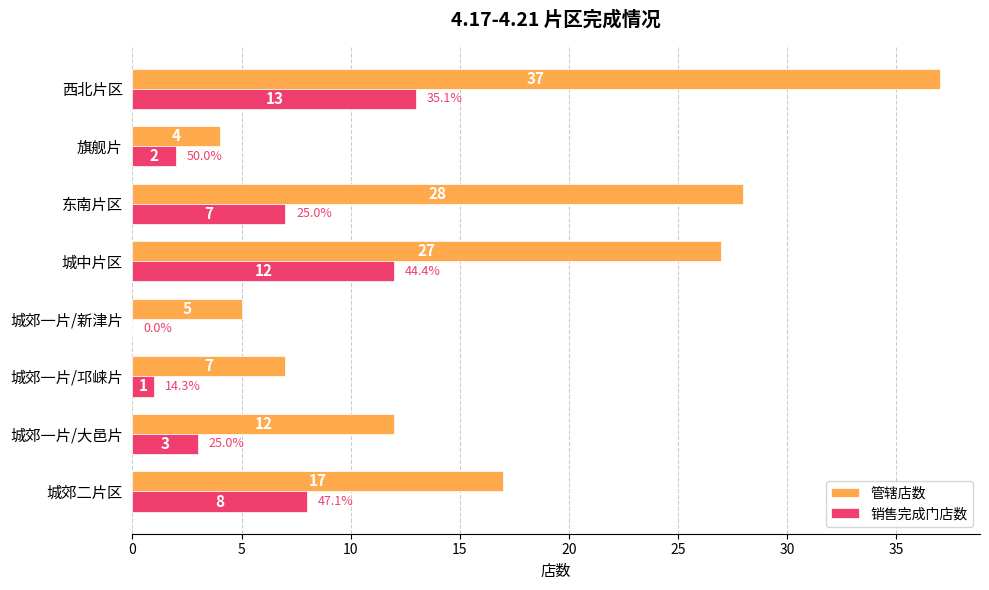

What is the sum of all 管辖店数 values?

137